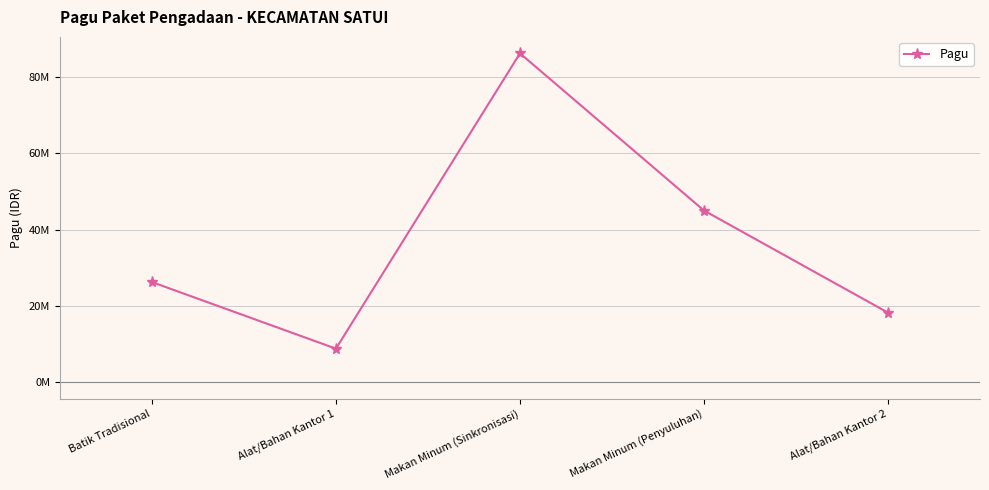

What is the change in value from Makan Minum (Sinkronisasi) to Alat/Bahan Kantor 2?

-67953900